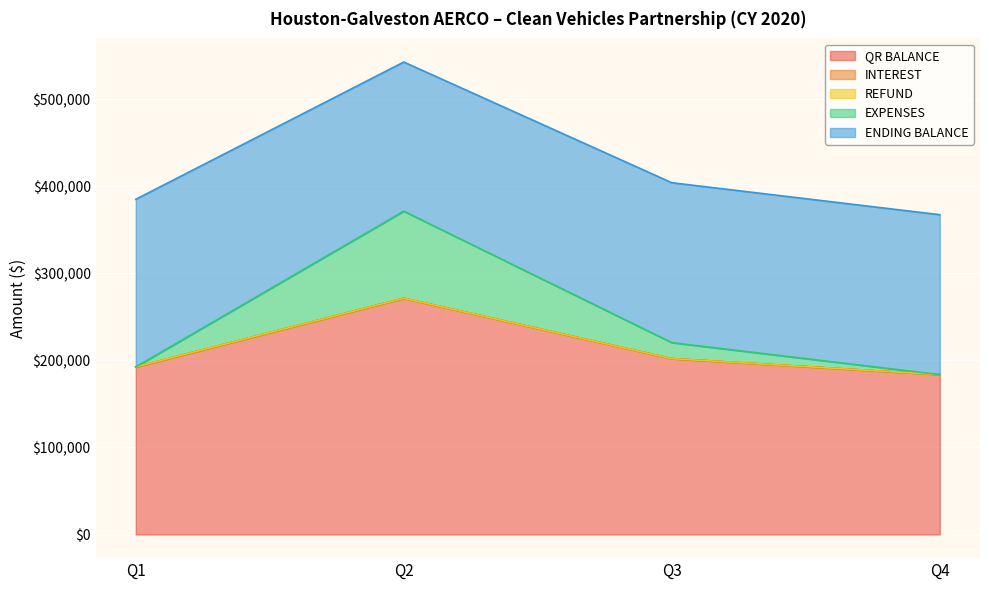

What is the value of the ENDING BALANCE point at the 3rd from the left?

183687.4